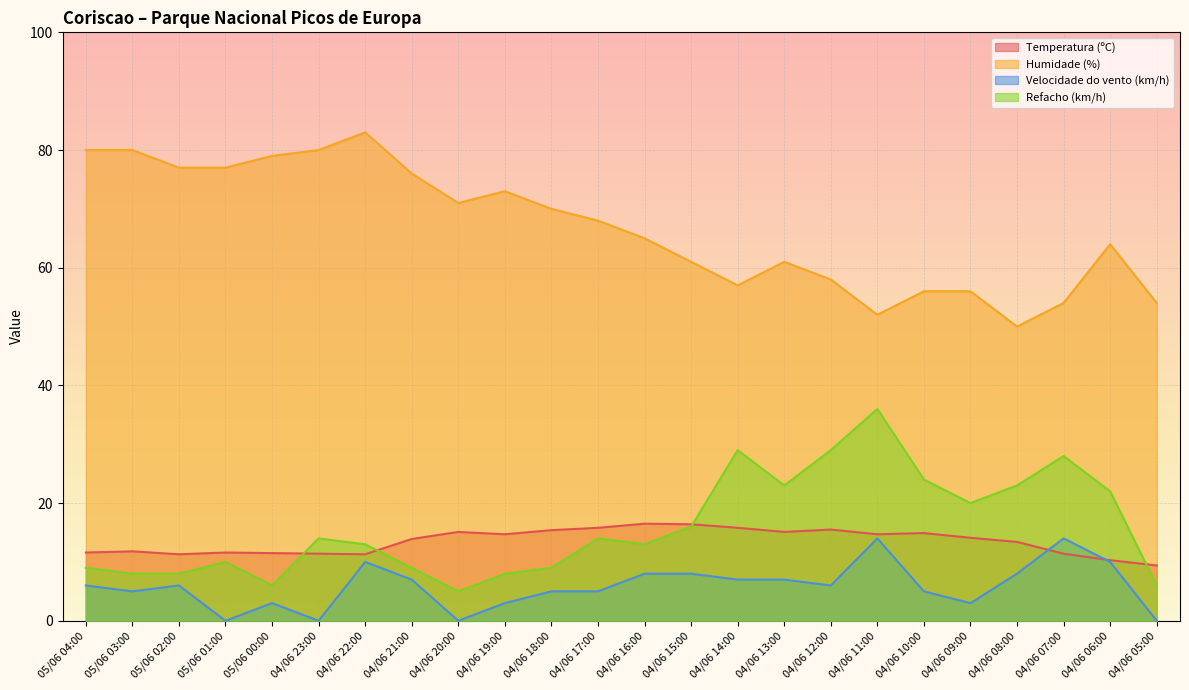

How many lines are shown in the chart?

4